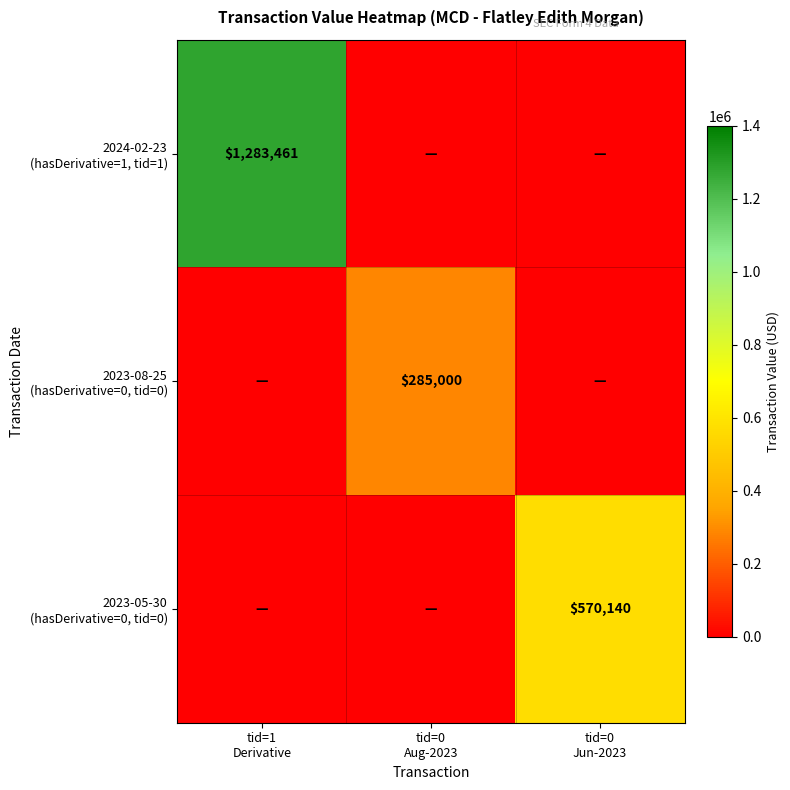

Which series has the widest spread of values?

2024-02-23 (hasDerivative=1, tid=1)